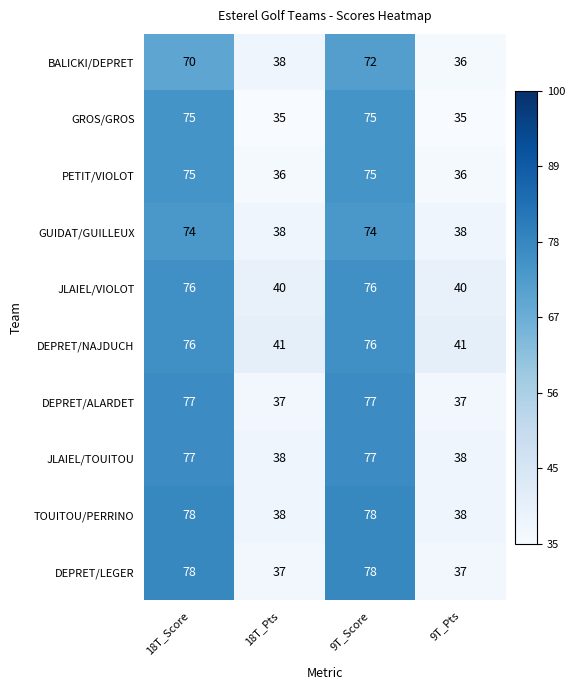

What is the difference between the maximum and minimum values in the JLAIEL/TOUITOU series?

39